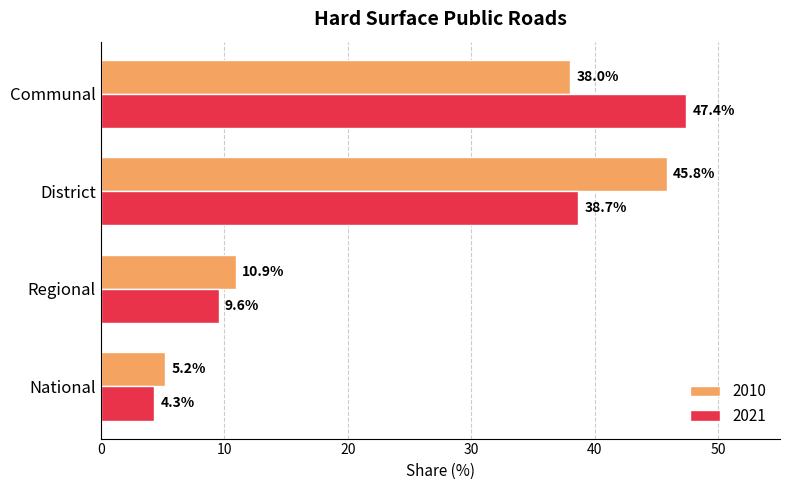

What is the spread (max minus min) of values at District?

7.1